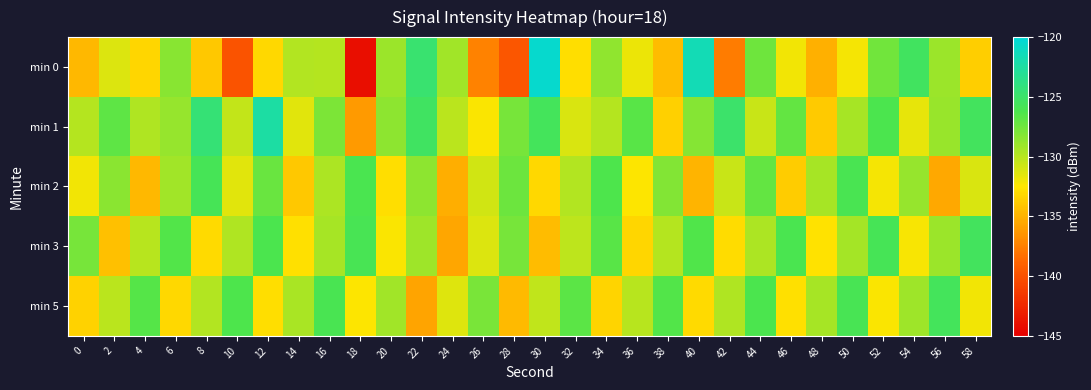

Which series has the widest spread of values?

min 0